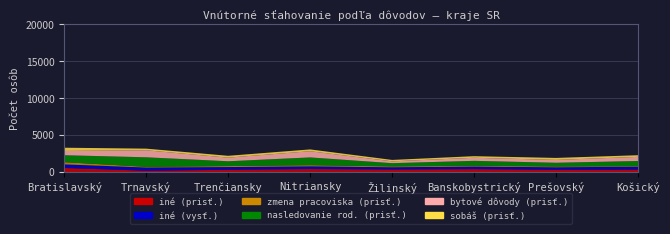

Reading right to left, what are all the values shown in this chart?

iné (prisť.): Košický=359	Prešovský=337	Banskobystrický=424	Žilinský=374	Nitriansky=438	Trenčiansky=340	Trnavský=211	Bratislavský=582
iné (vysť.): Košický=402	Prešovský=339	Banskobystrický=354	Žilinský=306	Nitriansky=370	Trenčiansky=369	Trnavský=435	Bratislavský=490
zmena pracoviska (prisť.): Košický=79	Prešovský=98	Banskobystrický=117	Žilinský=110	Nitriansky=152	Trenčiansky=131	Trnavský=90	Bratislavský=296
nasledovanie rod. (prisť.): Košický=688	Prešovský=516	Banskobystrický=654	Žilinský=445	Nitriansky=1052	Trenčiansky=653	Trnavský=1292	Bratislavský=941
bytové dôvody (prisť.): Košický=557	Prešovský=385	Banskobystrický=414	Žilinský=246	Nitriansky=836	Trenčiansky=487	Trnavský=948	Bratislavský=577
sobáš (prisť.): Košický=223	Prešovský=266	Banskobystrický=215	Žilinský=190	Nitriansky=243	Trenčiansky=248	Trnavský=221	Bratislavský=436